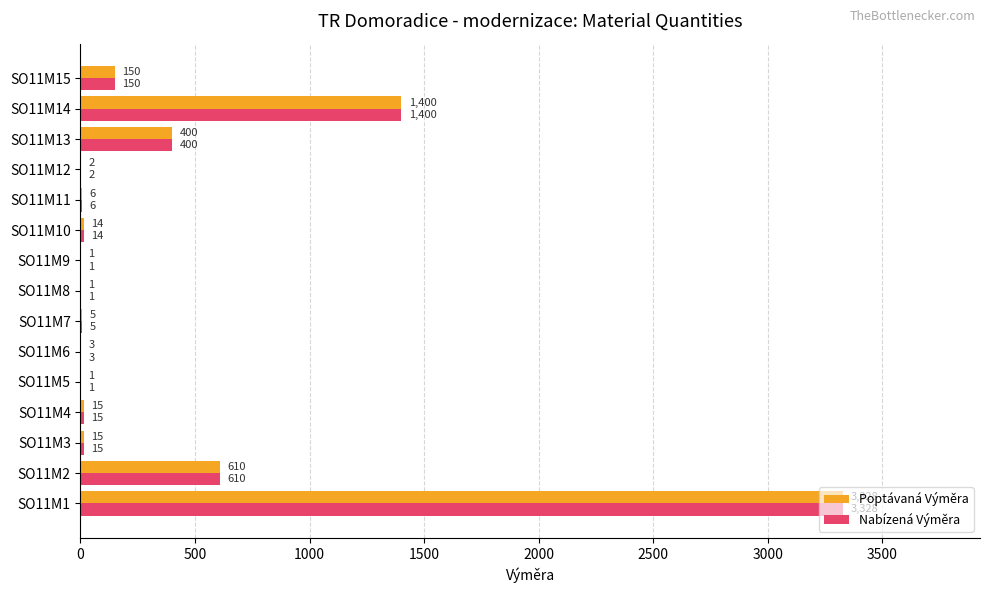

What are all the series names shown in the legend?

Poptávaná Výměra, Nabízená Výměra